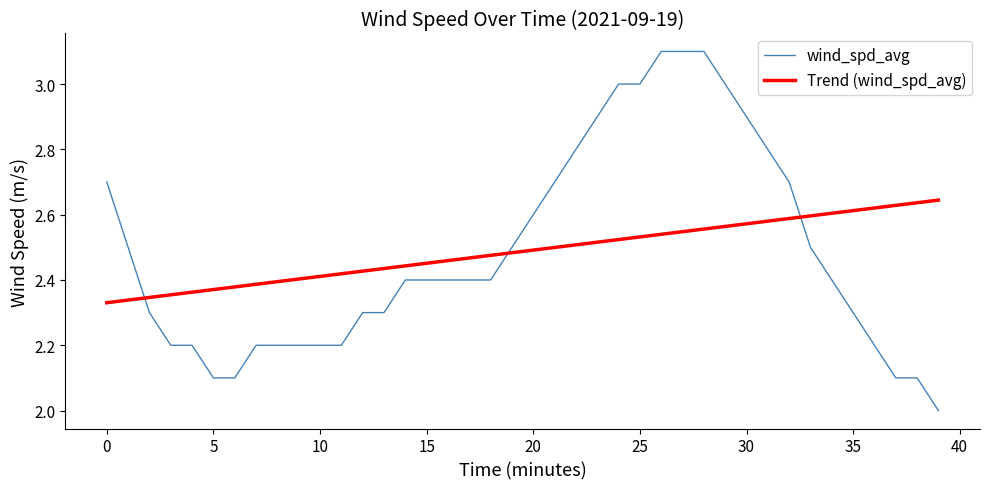

Which series has the widest spread of values?

wind_spd_avg